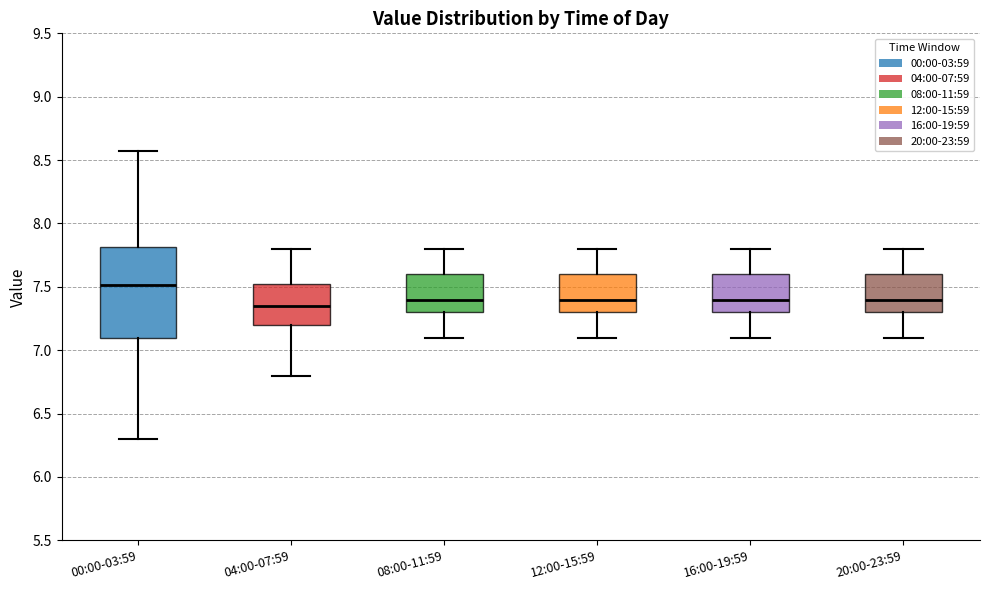

Which box has the lowest median line?

04:00-07:59